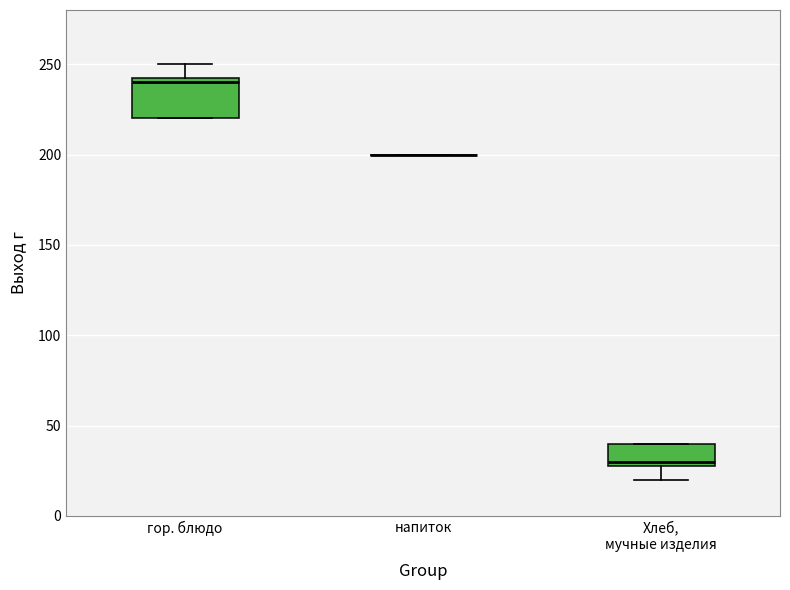

Reading left to right, read every box against the y-axis: the position of its median line, the range the box covers, and the ends of its whiskers. The values are not printed on the chart, so give them approximately, as read against the axis.

гор. блюдо: median 240, box 220 to 245, whiskers 220 to 250
напиток: box collapsed to a line at 200, whiskers 200 to 200
Хлеб, мучные изделия: median 30 (just above the box's lower edge), box 30 to 40, whiskers 20 to 40